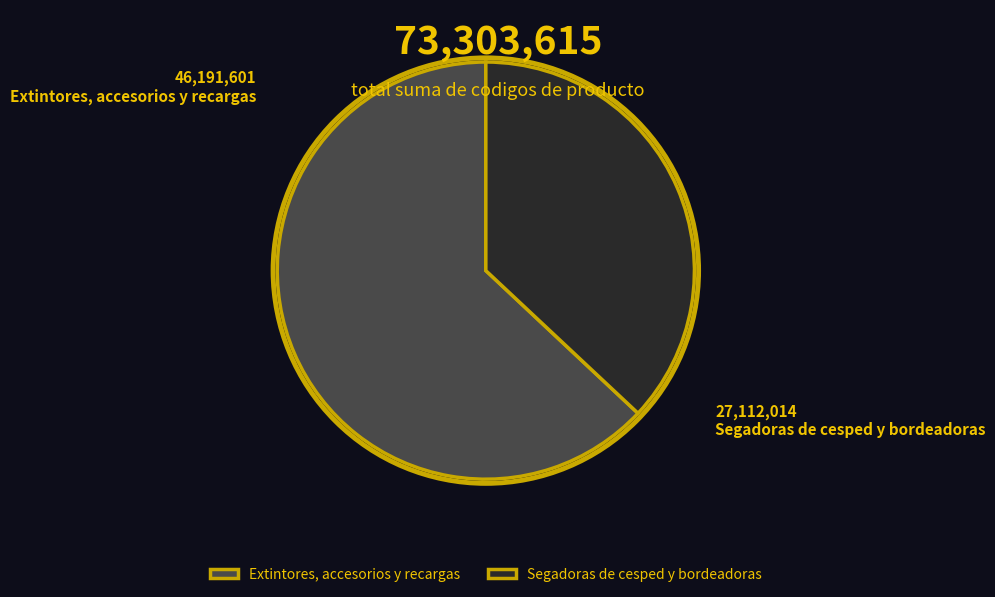

Count the number of slices in the pie.

2